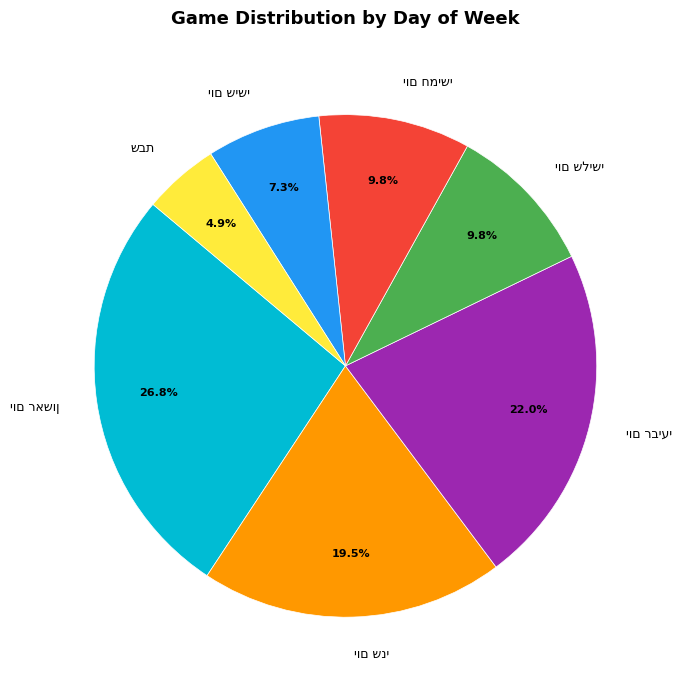

Is there a majority slice in this chart?

No